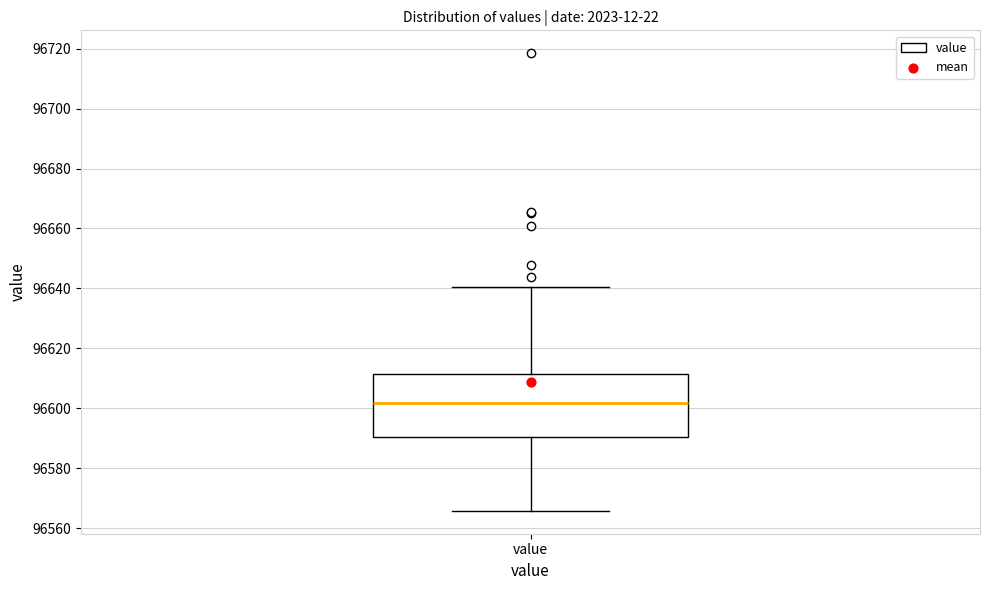

Transcribe this box plot: give where the median line is, the range the box spans, and where the two whiskers end, as read against the y-axis. The values are not printed on the chart, so give them approximately, as read against the axis.

median 96602, box 96590 to 96612, whiskers 96566 to 96640